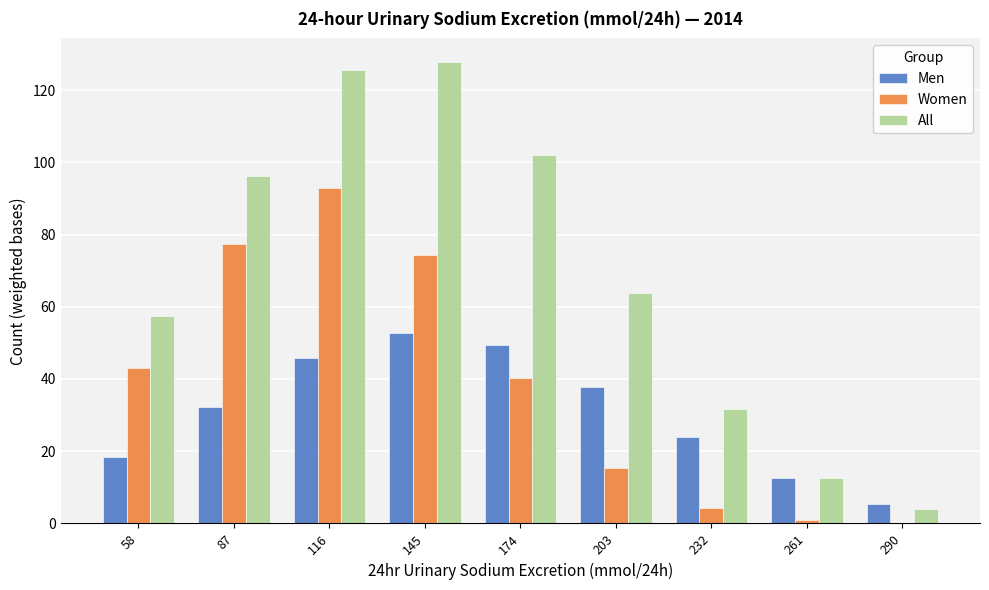

Reading left to right, what are all the values shown in this chart?

Men: 58=18.4	87=32.2	116=45.7	145=52.7	174=49.3	203=37.8	232=23.9	261=12.5	290=5.4
Women: 58=42.9	87=77.4	116=92.8	145=74.3	174=40.3	203=15.3	232=4.2	261=0.8	290=0.1
All: 58=57.6	87=96.2	116=125.6	145=127.9	174=101.9	203=63.8	232=31.7	261=12.5	290=3.9